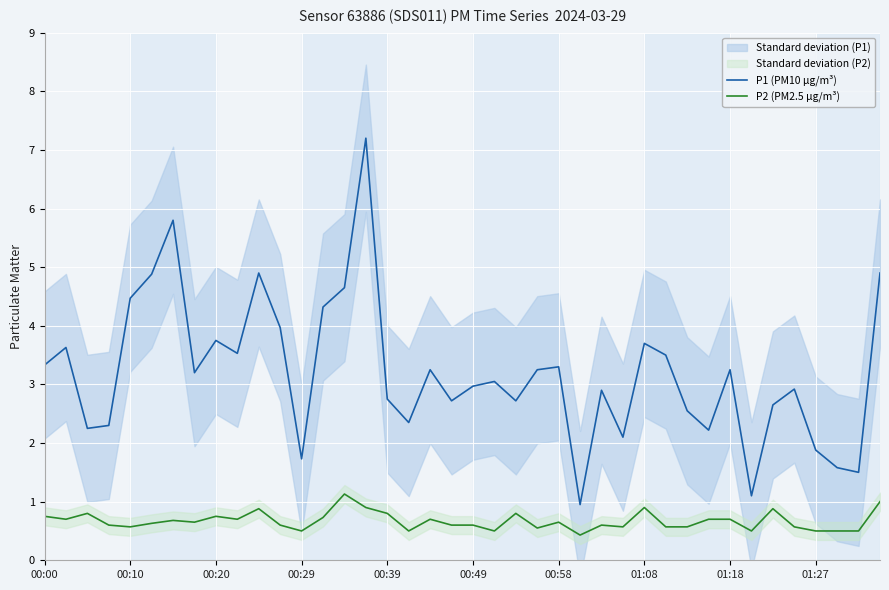

True or false: P2 (PM2.5 µg/m³) and P1 (PM10 µg/m³) intersect in this chart.

False